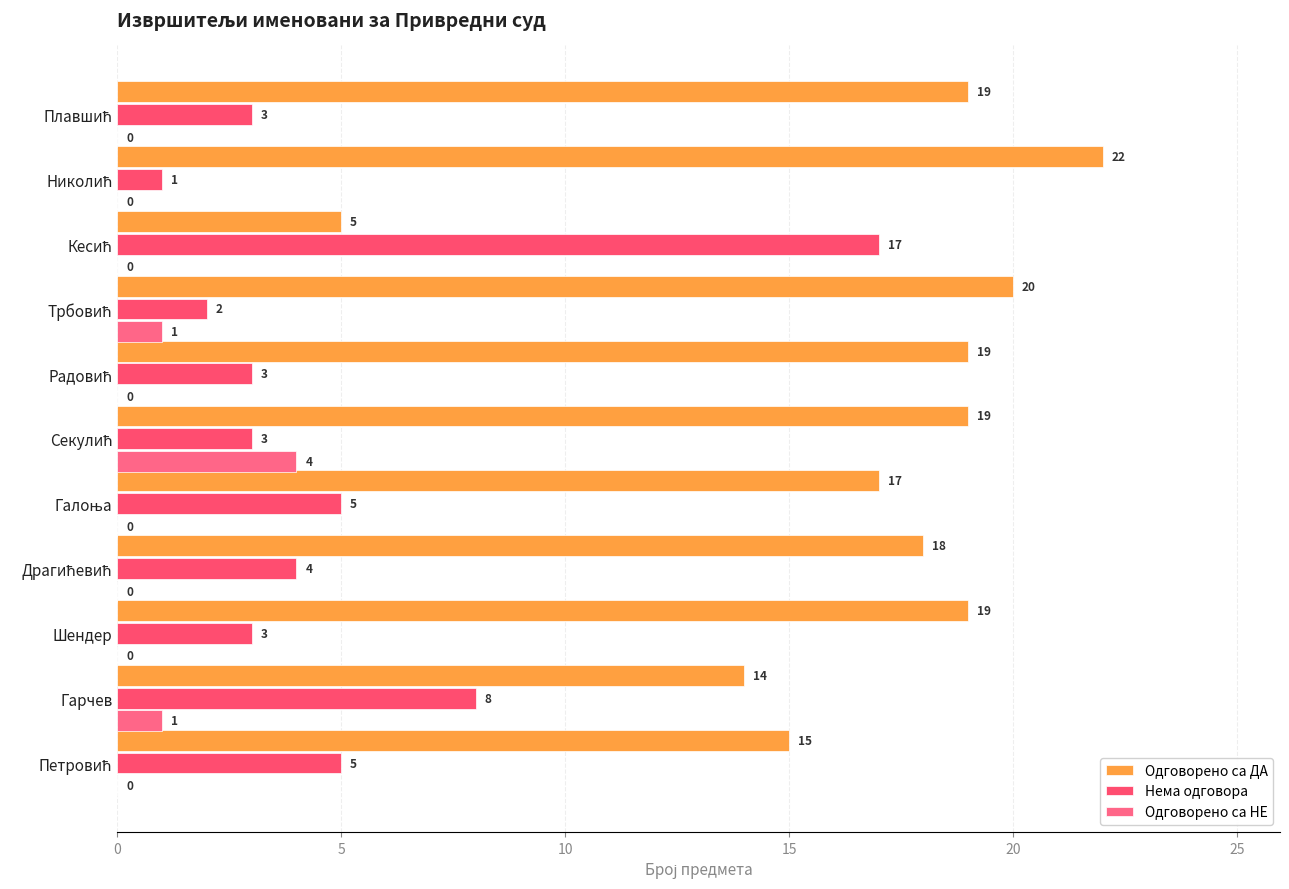

Count the number of data series in this chart.

3